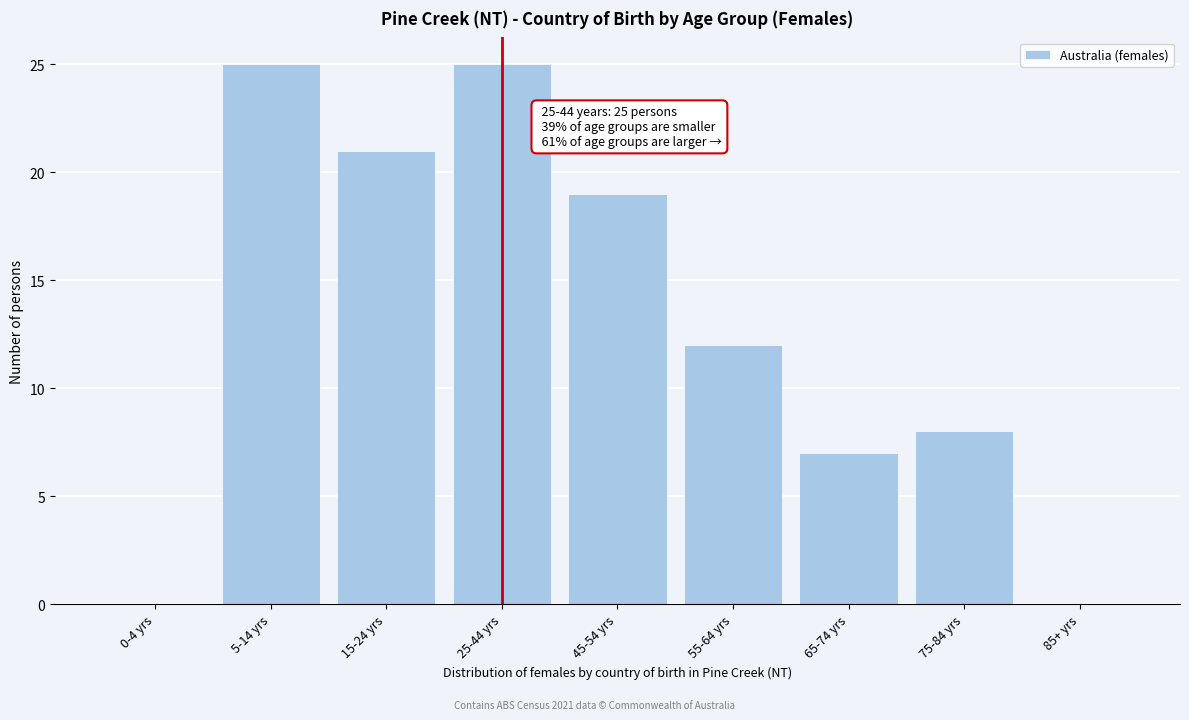

Reading left to right, transcribe all the data shown in this chart.

0-4 yrs=0	5-14 yrs=25	15-24 yrs=21	25-44 yrs=25	45-54 yrs=19	55-64 yrs=12	65-74 yrs=7	75-84 yrs=8	85+ yrs=0